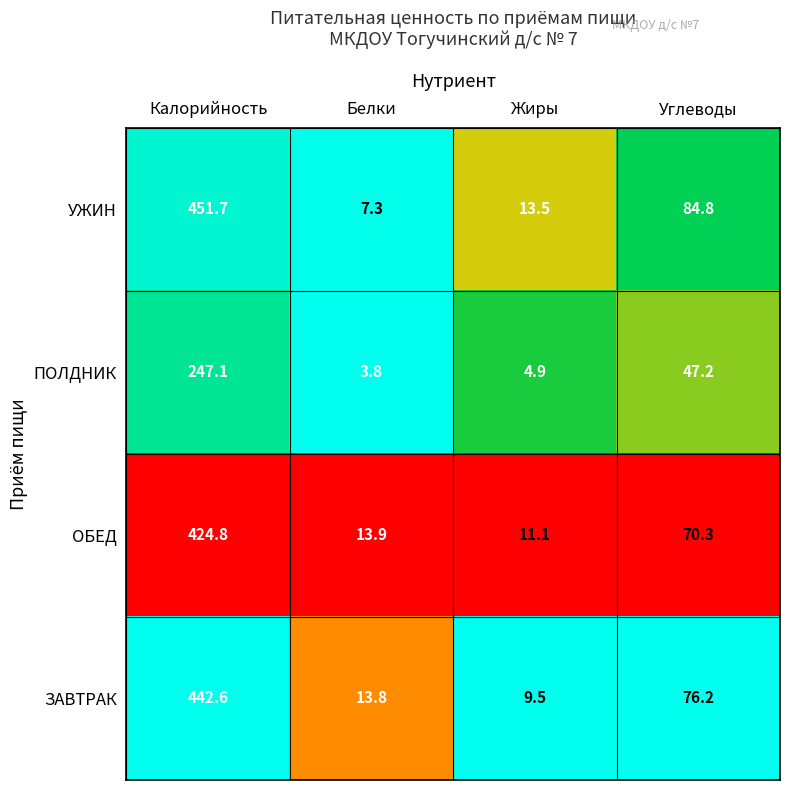

Is the value of ОБЕД at Углеводы greater than the value of ПОЛДНИК at Углеводы?

Yes